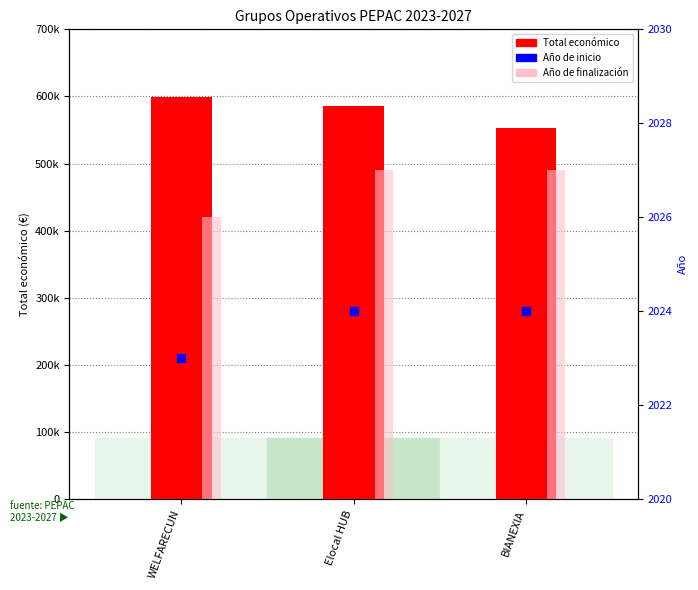

Which series has the widest spread of Y values?

Total económico